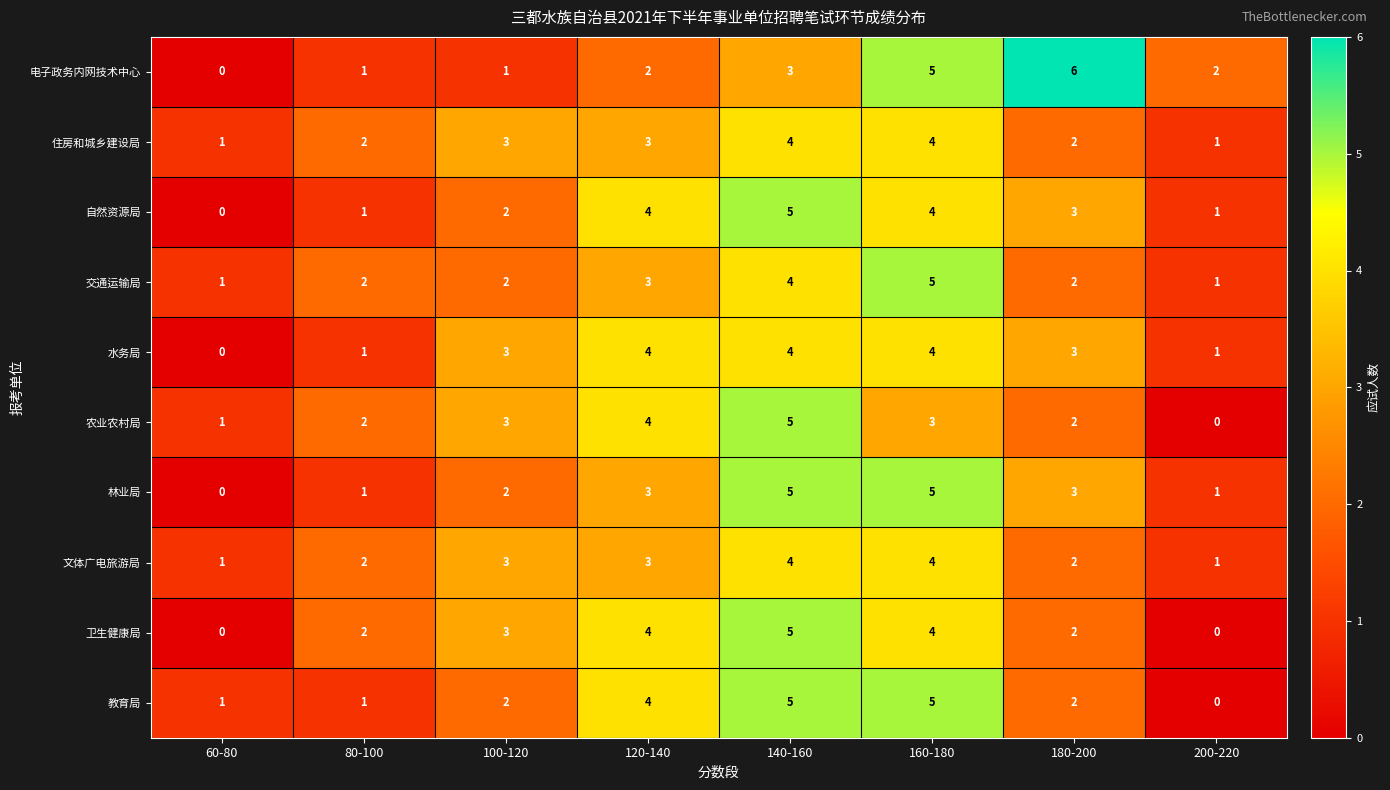

At which category does the chart reach its peak across all series?

180-200